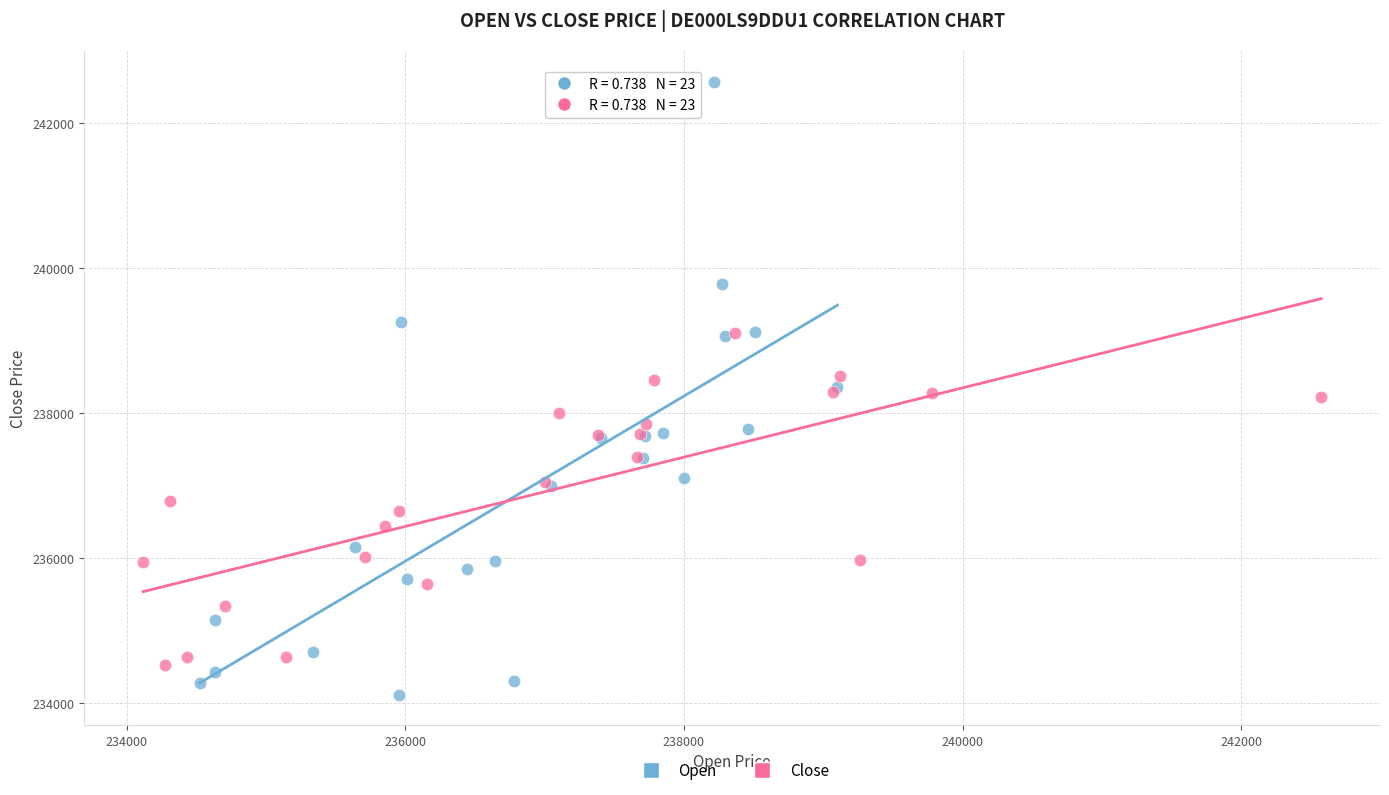

What are all the series names shown in the legend?

Open, Close